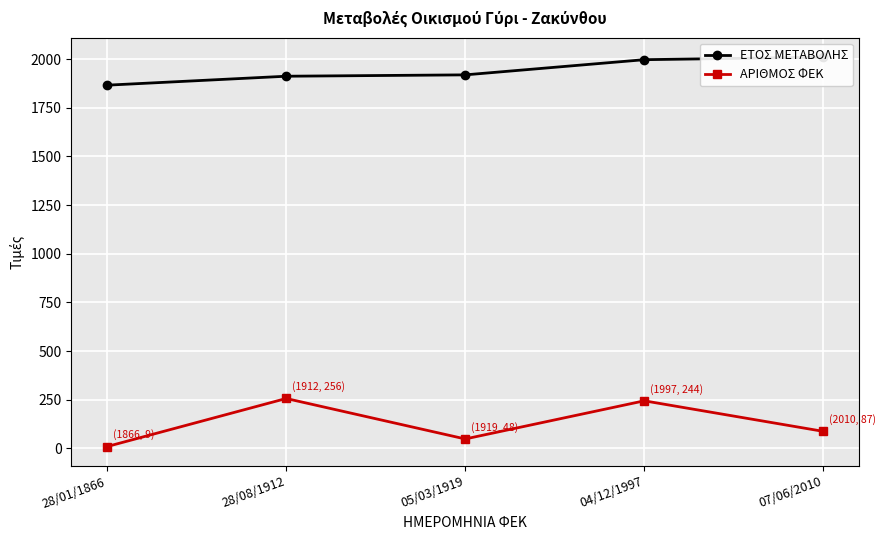

What is the difference between the second highest and second lowest values in the ΑΡΙΘΜΟΣ ΦΕΚ series?

196